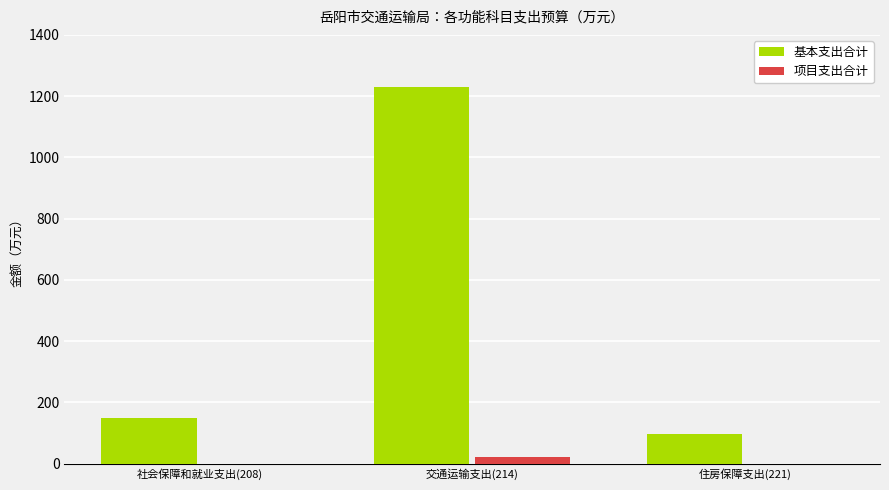

Is the value of 基本支出合计 at 交通运输支出(214) greater than the value of 项目支出合计 at 社会保障和就业支出(208)?

Yes